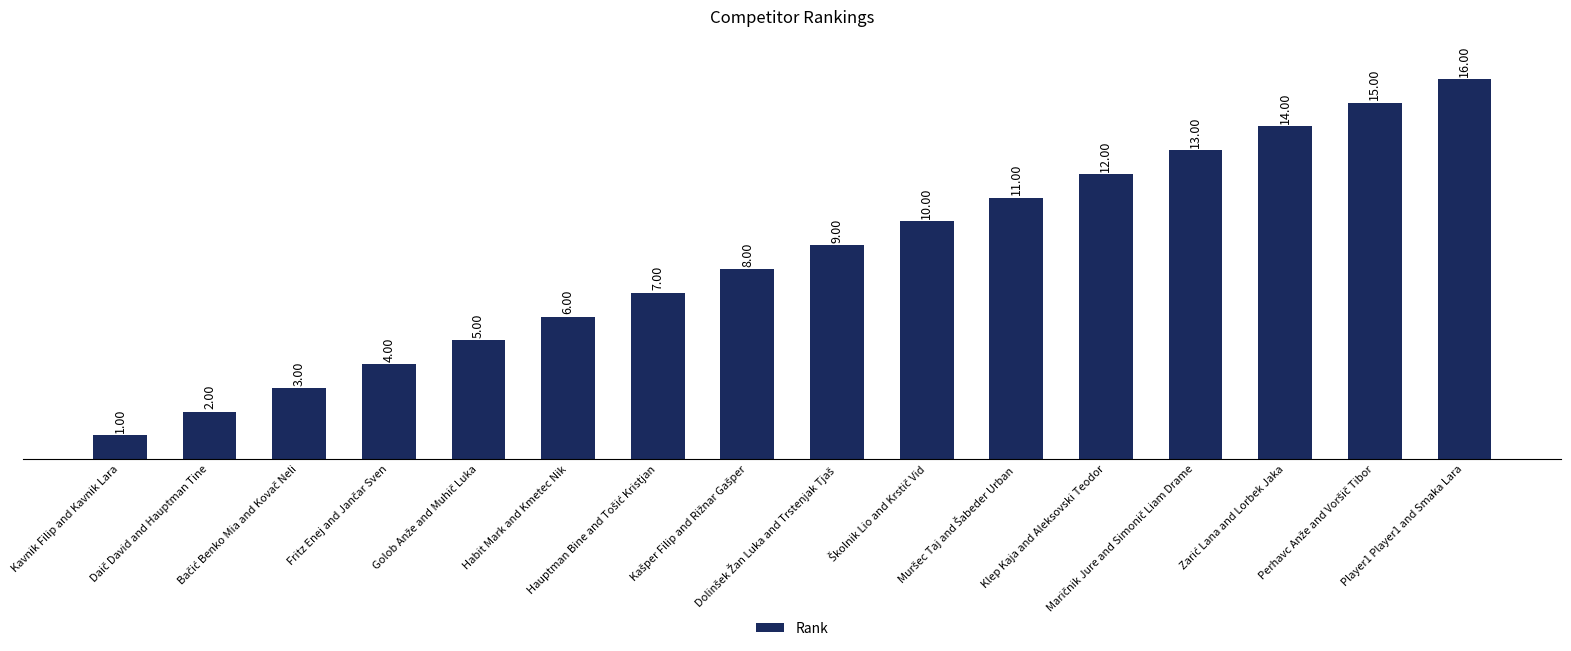

What is the sum of all values?

136